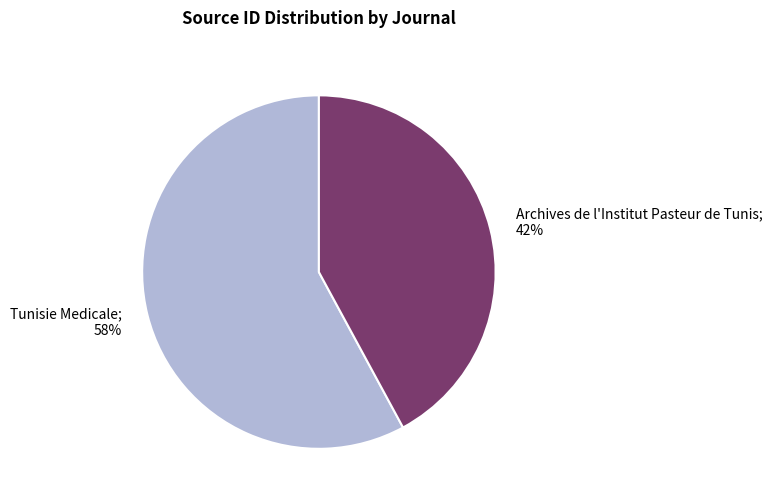

Is there any slice that represents more than half of the pie?

Yes